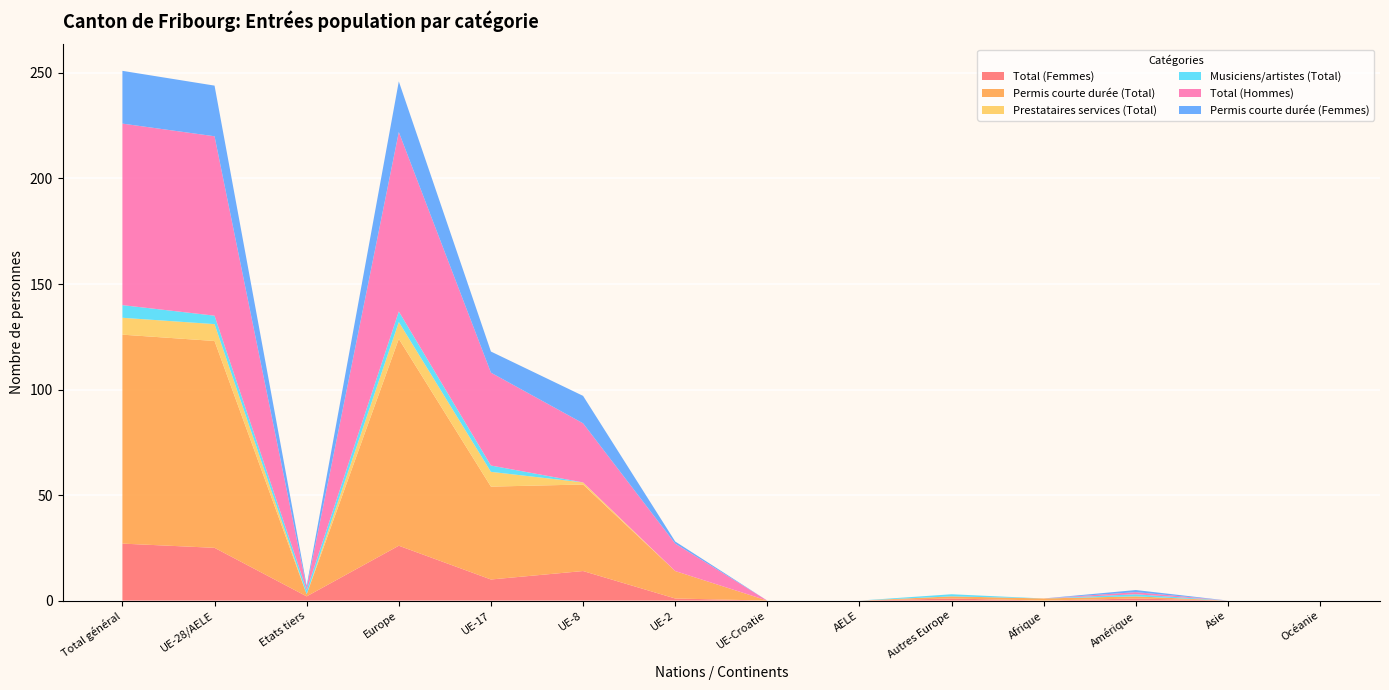

Reading left to right, list all the values displayed in this chart.

Total (Femmes): 27	25	2	26	10	14	1	0	0	1	0	1	0	0
Permis courte durée (Total): 99	98	1	98	44	41	13	0	0	1	1	1	0	0
Prestataires services (Total): 8	8	0	8	7	1	0	0	0	0	0	0	0	0
Musiciens/artistes (Total): 6	4	2	5	3	0	0	0	0	1	0	1	0	0
Total (Hommes): 86	85	1	85	44	28	13	0	0	0	0	1	0	0
Permis courte durée (Femmes): 25	24	1	24	10	13	1	0	0	0	0	1	0	0